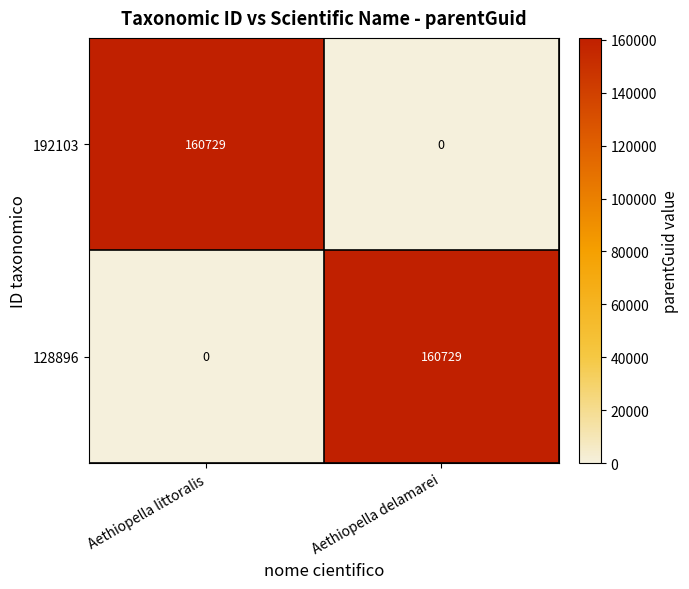

What is the total value across all series at Aethiopella delamarei?

160729